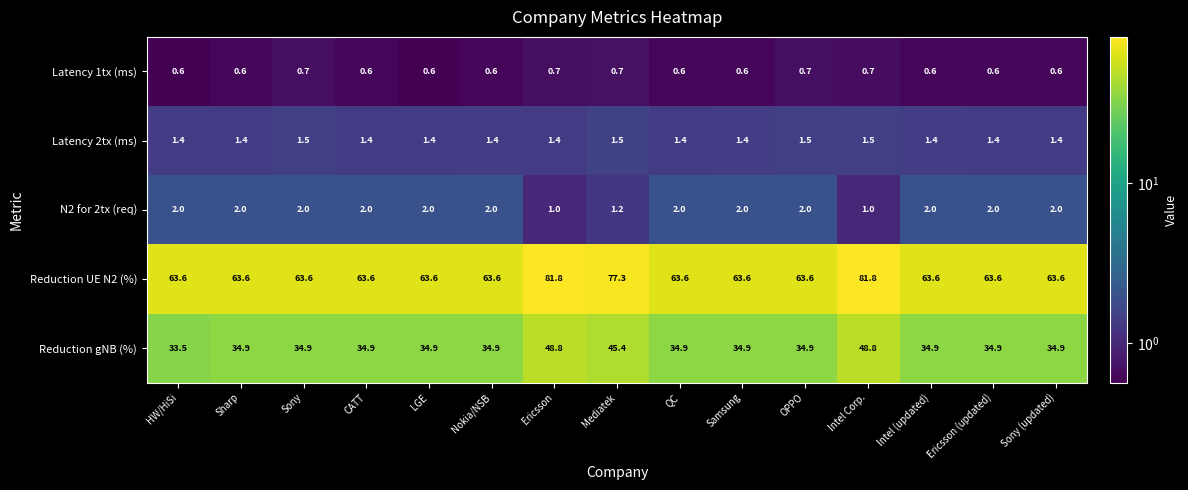

Count the number of data series in this chart.

5